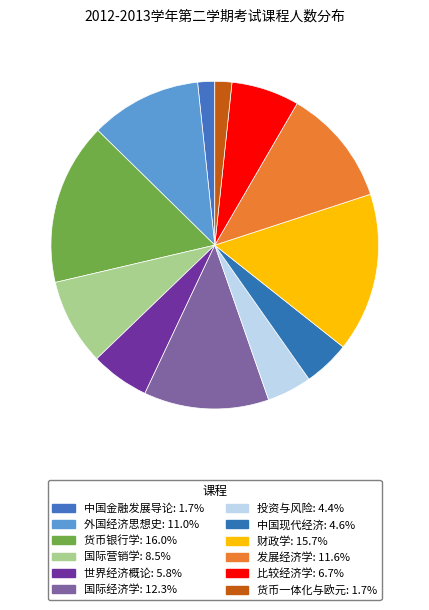

Combined, do 财政学 and 货币一体化与欧元 account for over 50%?

No